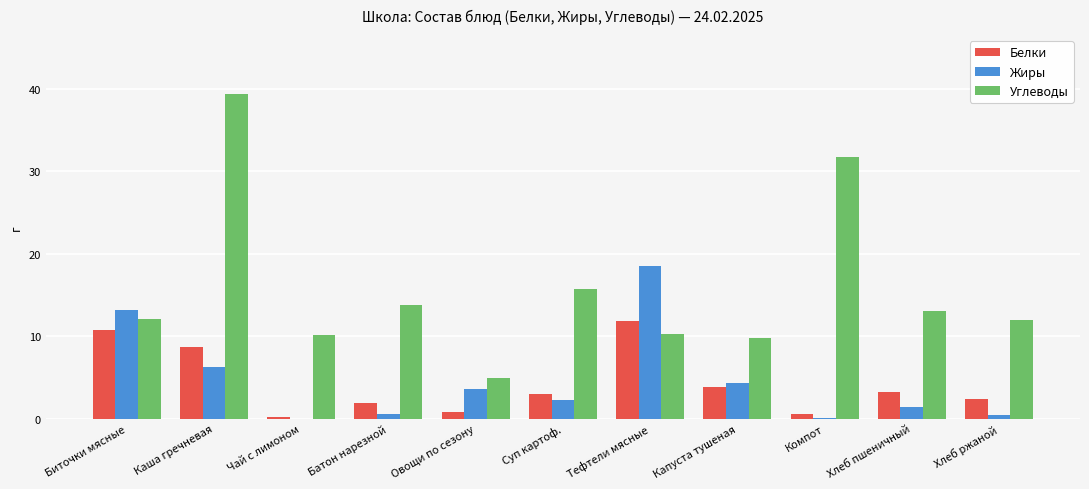

Are the bars horizontal?

No